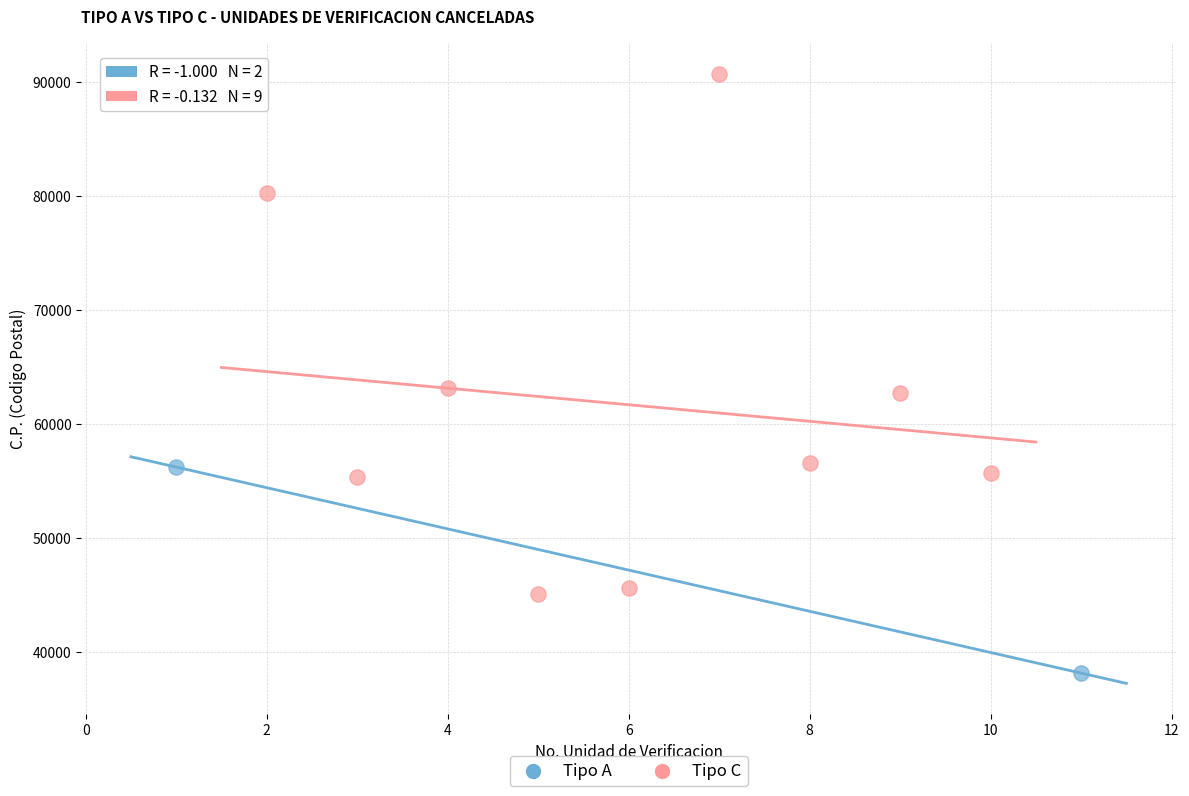

What are all the series names shown in the legend?

Tipo A, Tipo C